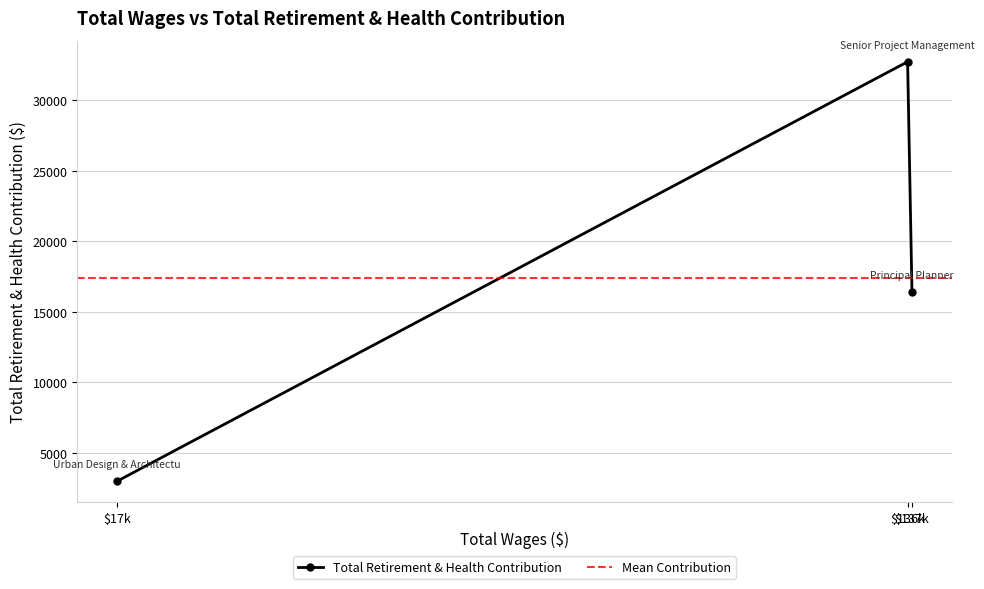

What is the value of the Total Retirement & Health Contribution point at the 1st from the left?

2981